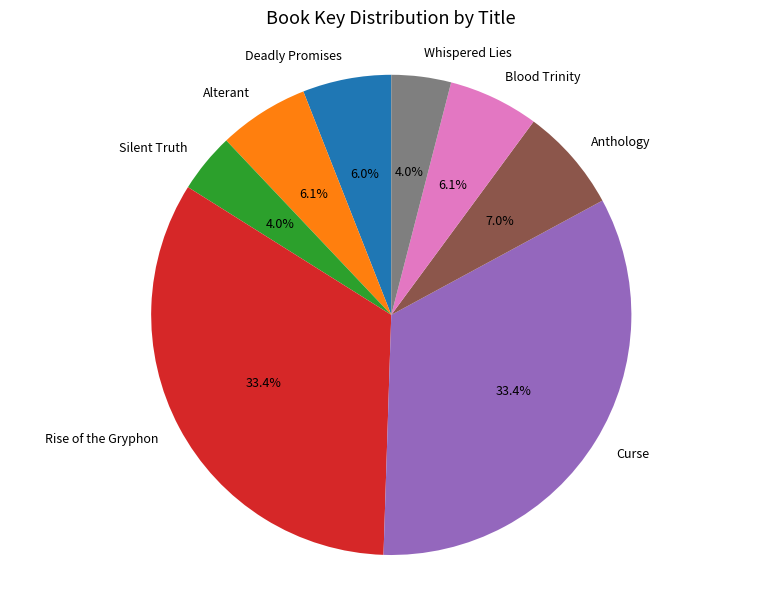

To the nearest percent, what is the difference between the Silent Truth and Anthology slice percentages?

3%